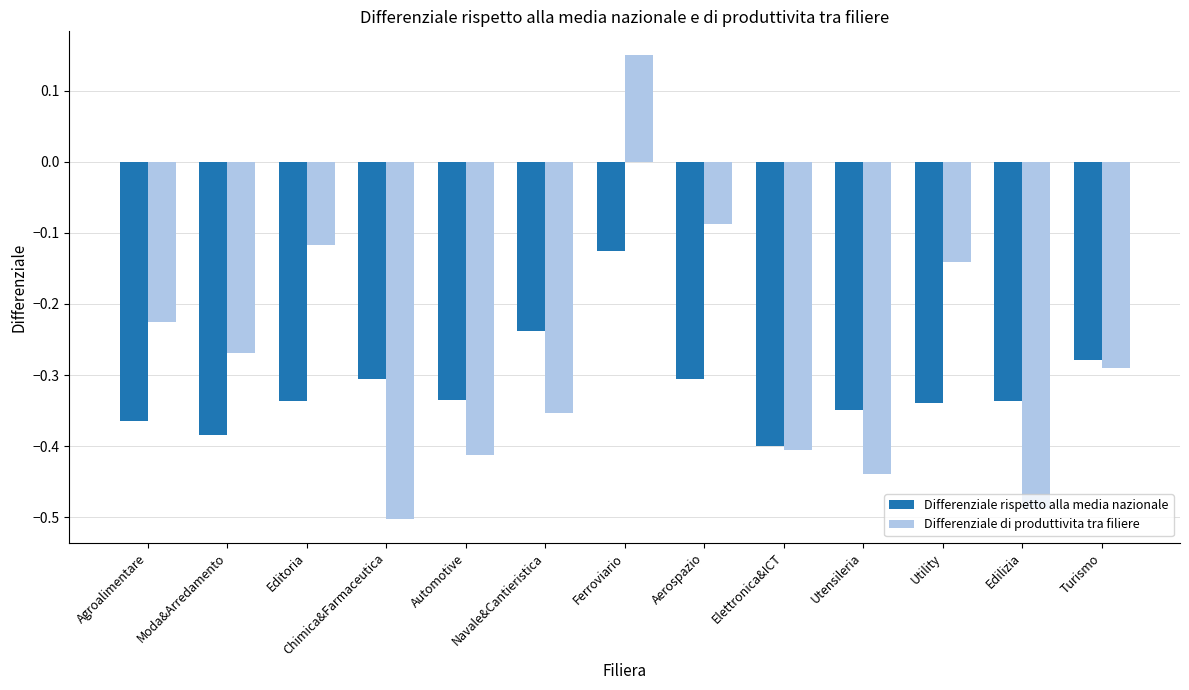

What is the difference between the Differenziale di produttivita tra filiere values at Utensileria and Editoria?

0.3